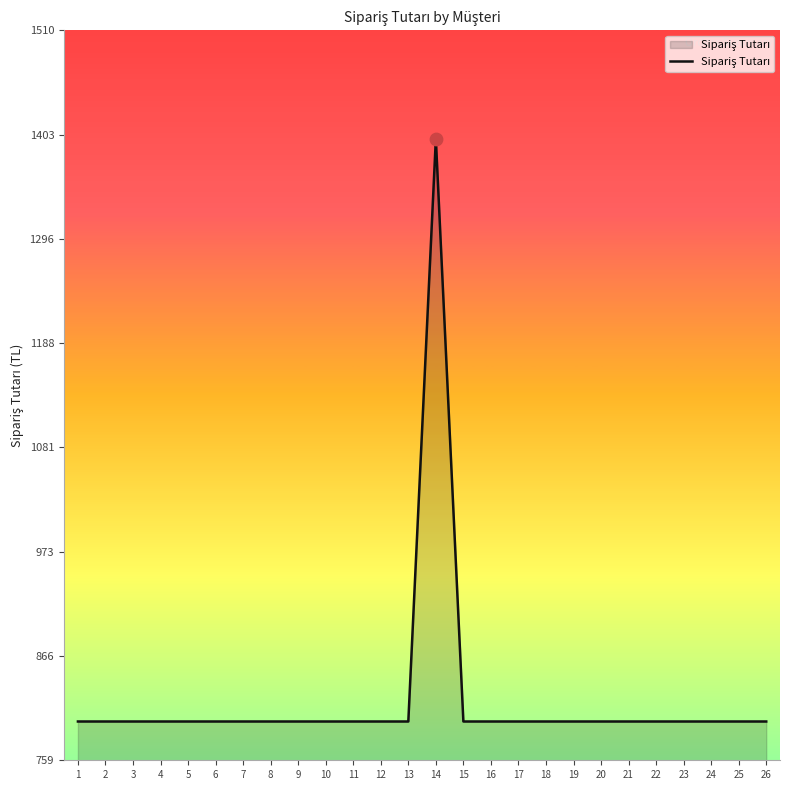

Between 14 and 17, which is larger?

14